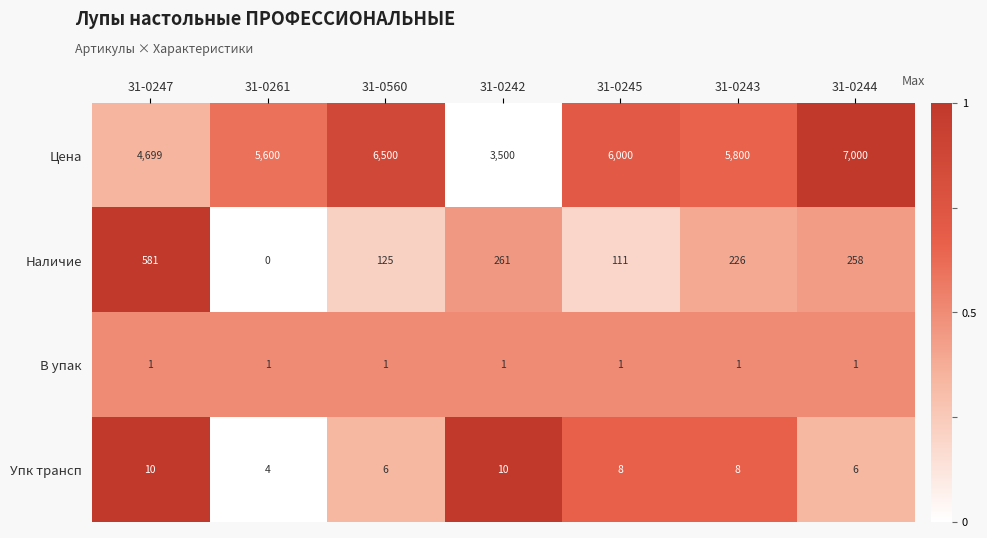

The Наличие series shows 167 at 31-0242. True or false?

False